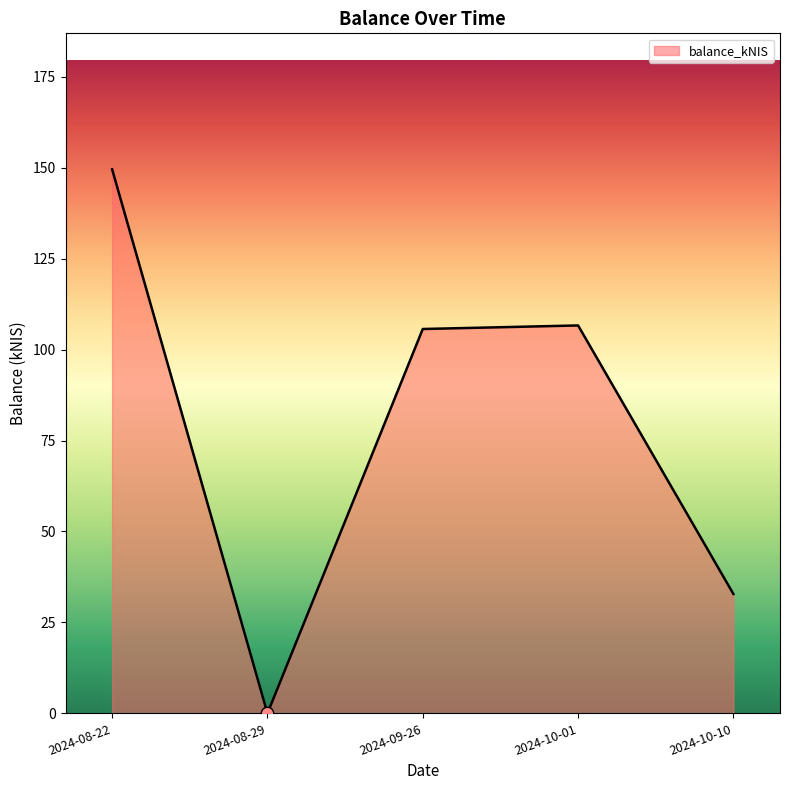

Approximately how many times larger is the value at 2024-10-10 compared to 2024-10-01?

0.3